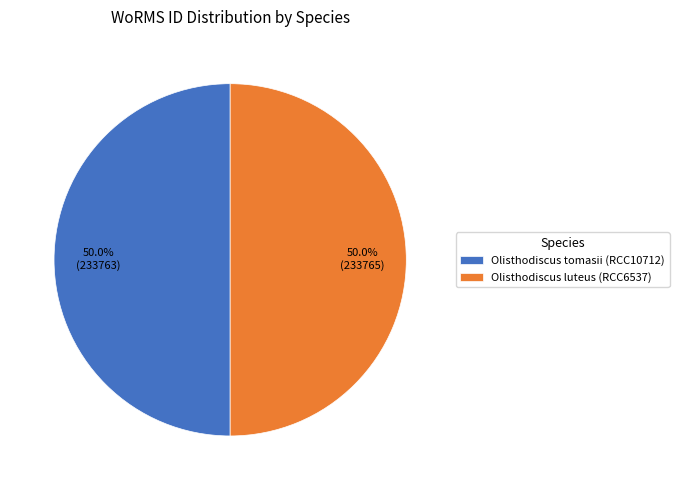

Is it true that Olisthodiscus tomasii (RCC10712) is 50% of the pie?

True